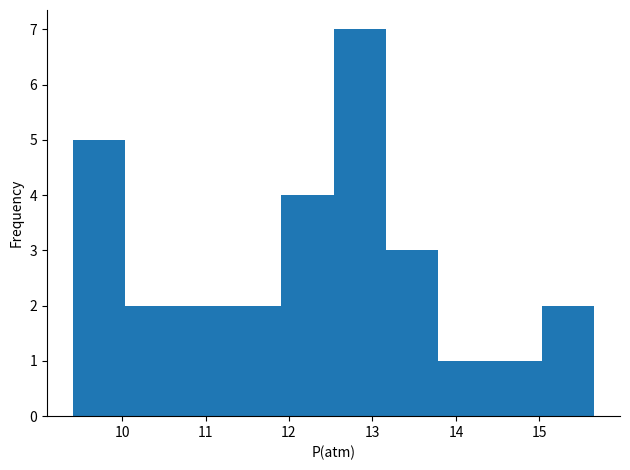

Which range on the x-axis has the tallest bar?

12.5 to 13.2